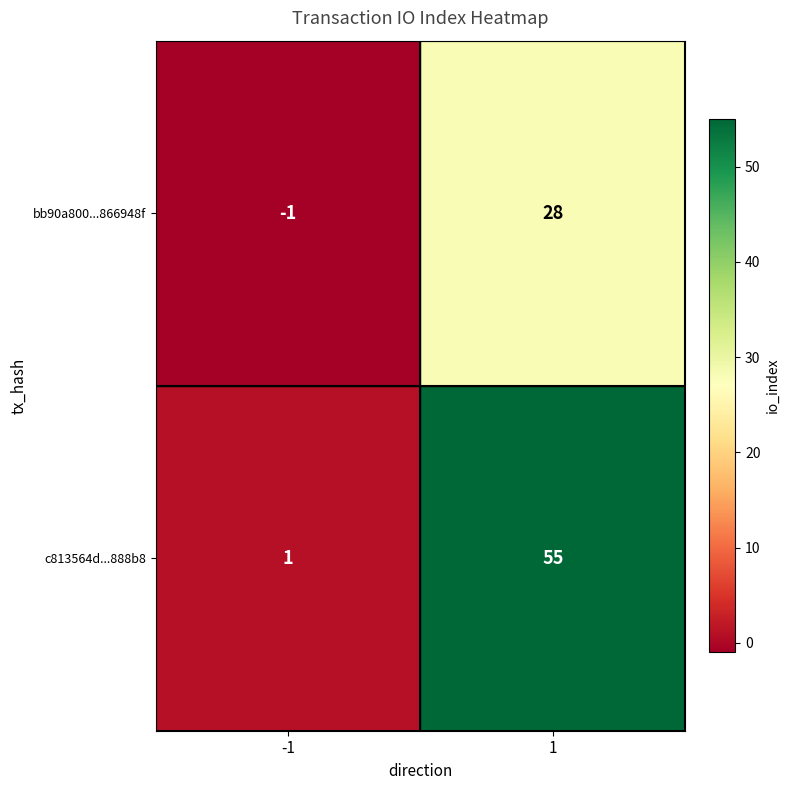

Reading left to right, transcribe all the data shown in this chart.

bb90a800...866948f: -1=-1	1=28
c813564d...888b8: -1=1	1=55